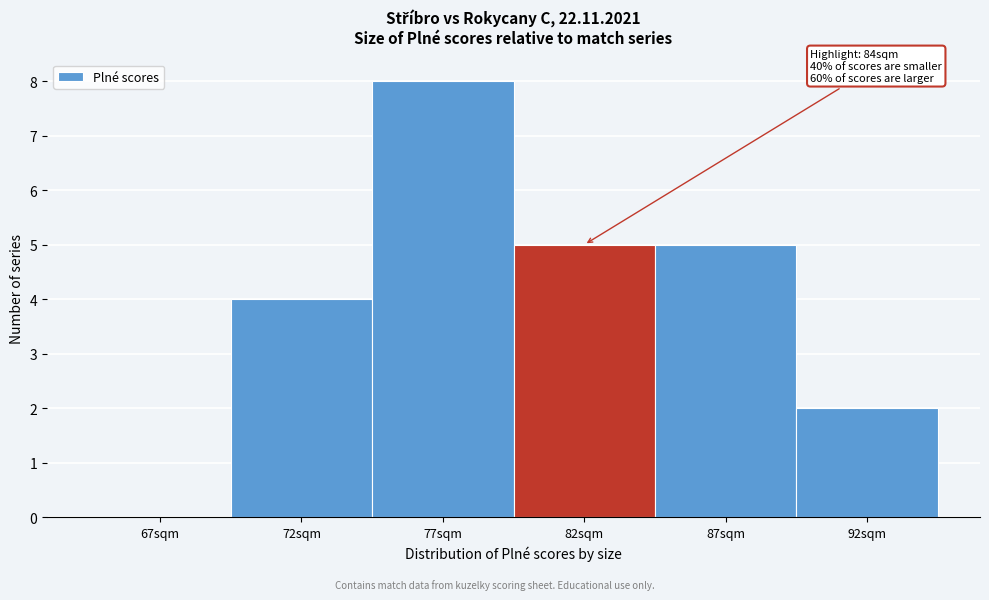

Reading left to right, list all the values displayed in this chart.

67sqm=0	72sqm=4	77sqm=8	82sqm=5	87sqm=5	92sqm=2